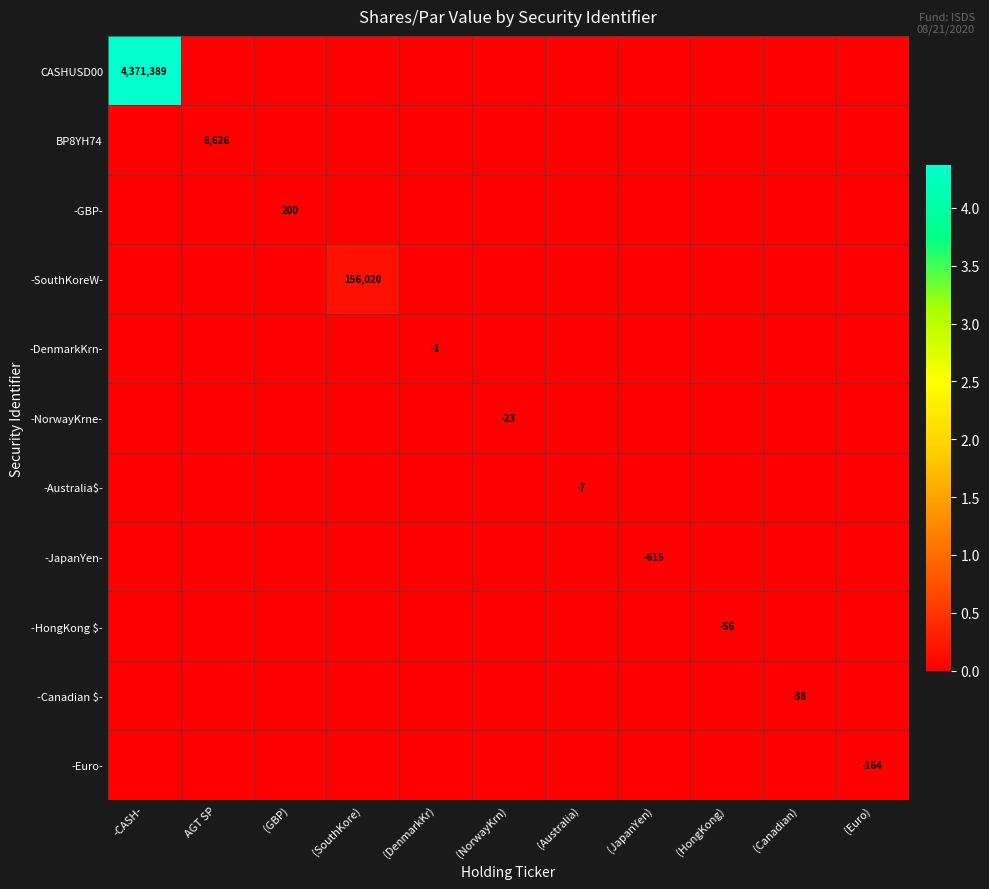

True or false: -Canadian $- has a value of -38 at (Canadian).

True